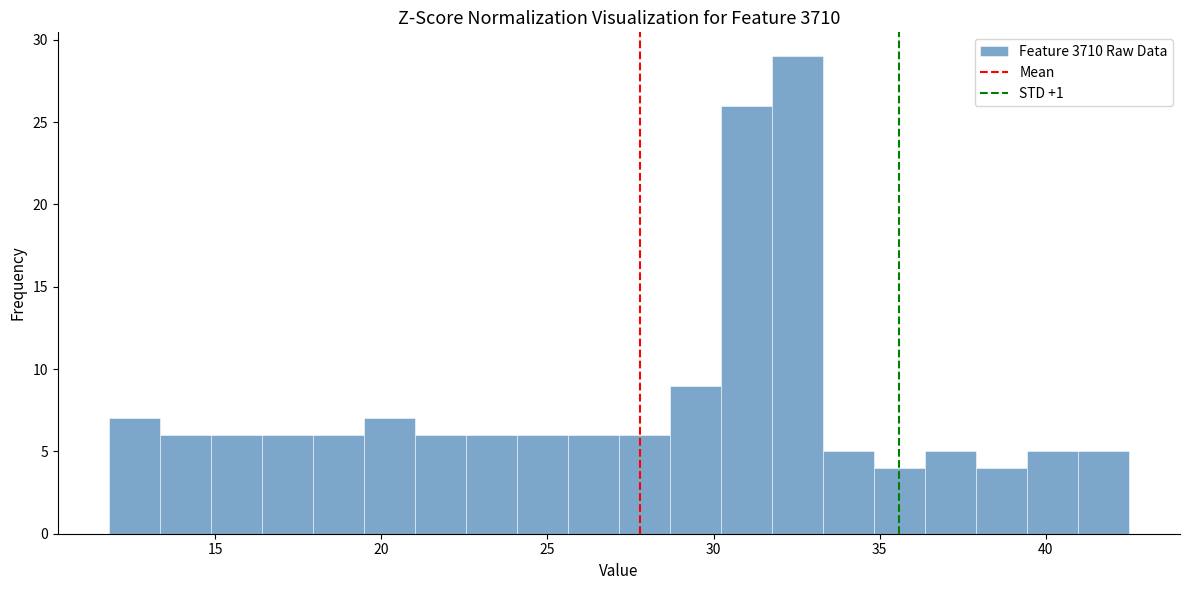

Read against the x-axis, roughly where is the centre of the tallest bar?

32.5